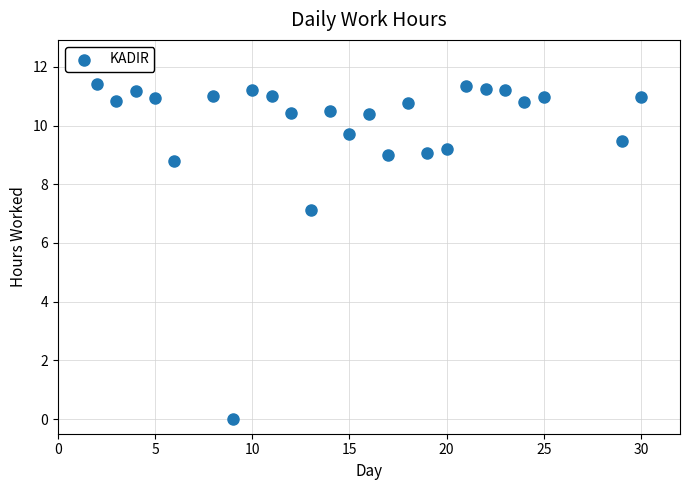

What Y value in the scatter plot is closest to 5?

7.1